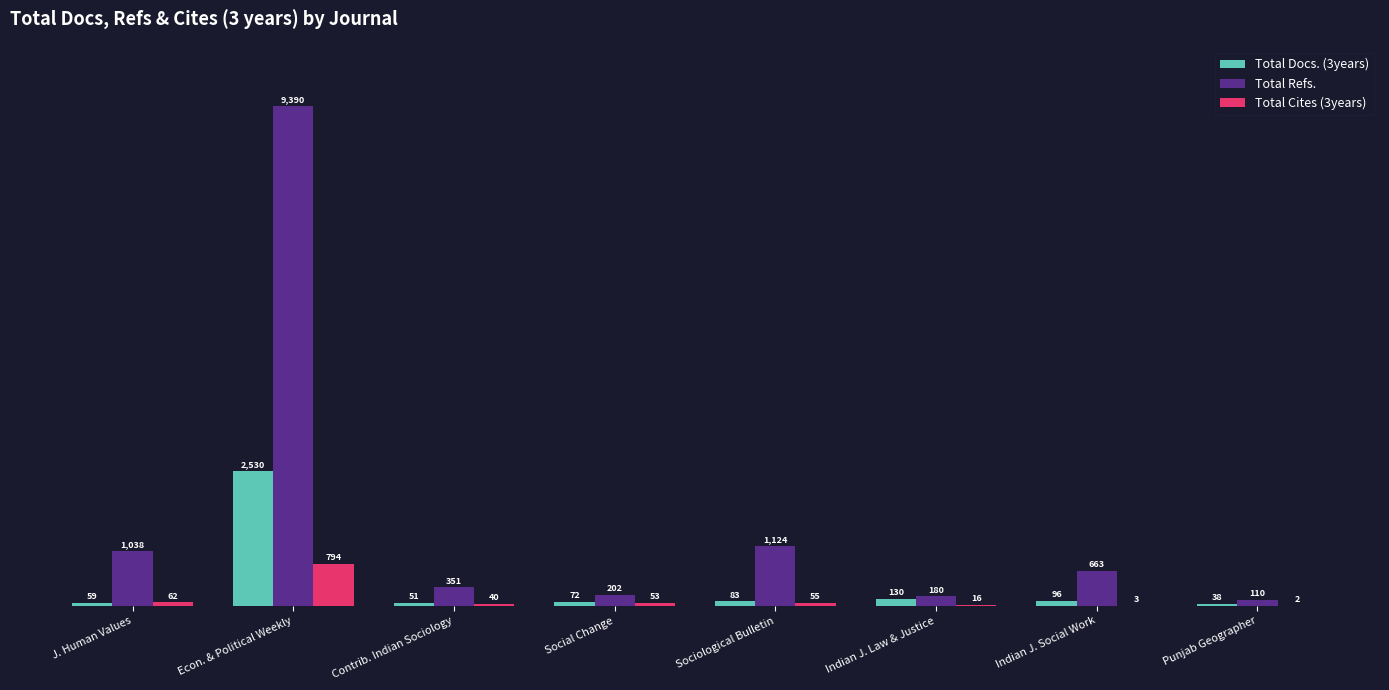

Where does the Total Refs. series first go above 663?

J. Human Values